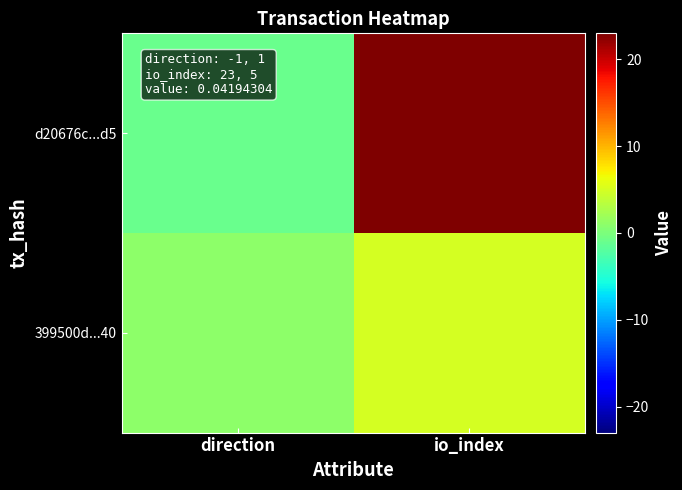

Reading left to right, transcribe all the data shown in this chart.

d20676c...d5: direction=-1	io_index=23
399500d...40: direction=1	io_index=5